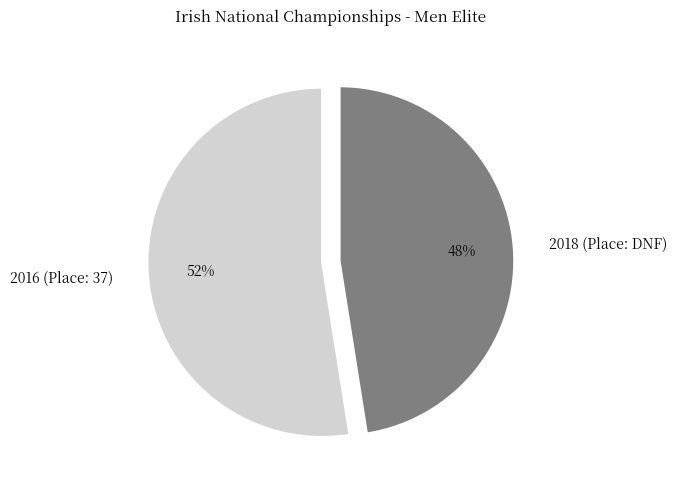

Is the sum of 2018 (Place: DNF) and 2016 (Place: 37) greater than half?

Yes